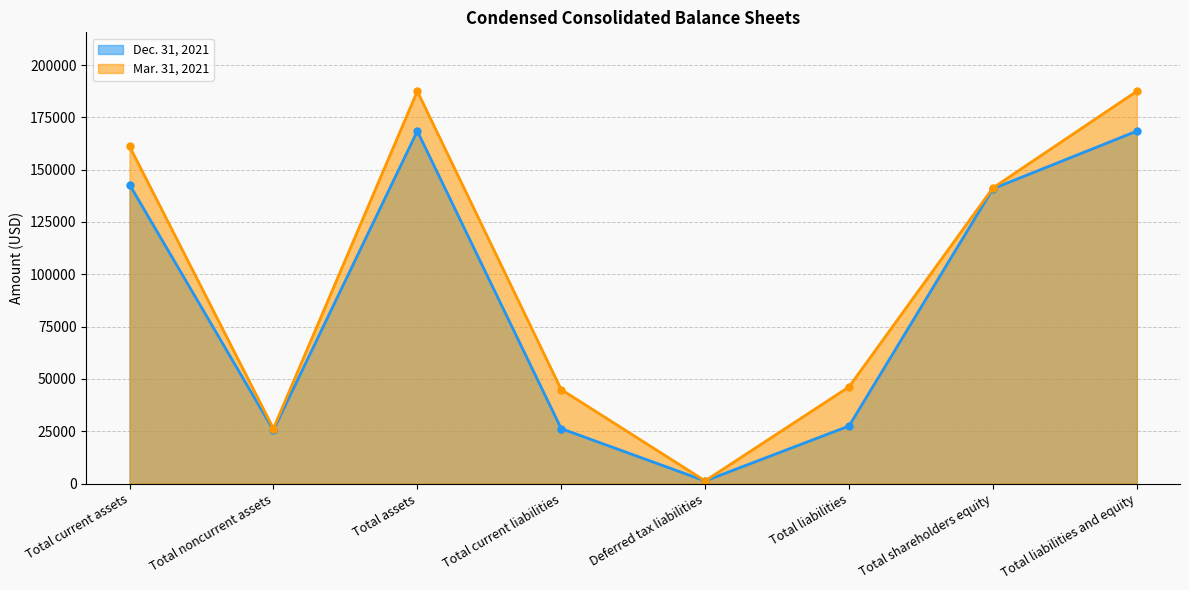

True or false: Dec. 31, 2021 and Mar. 31, 2021 cross at least once.

False